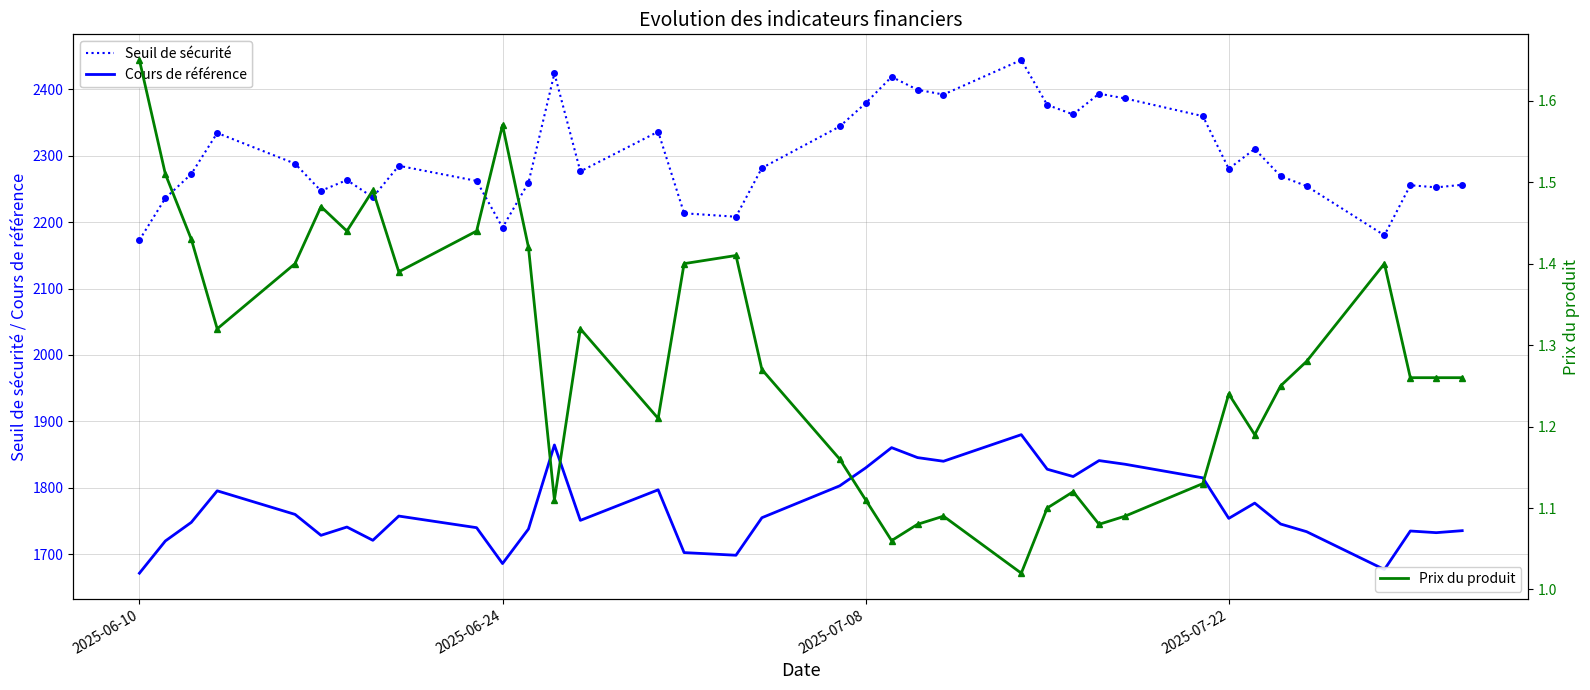

True or false: Seuil de sécurité and Cours de référence intersect in this chart.

False